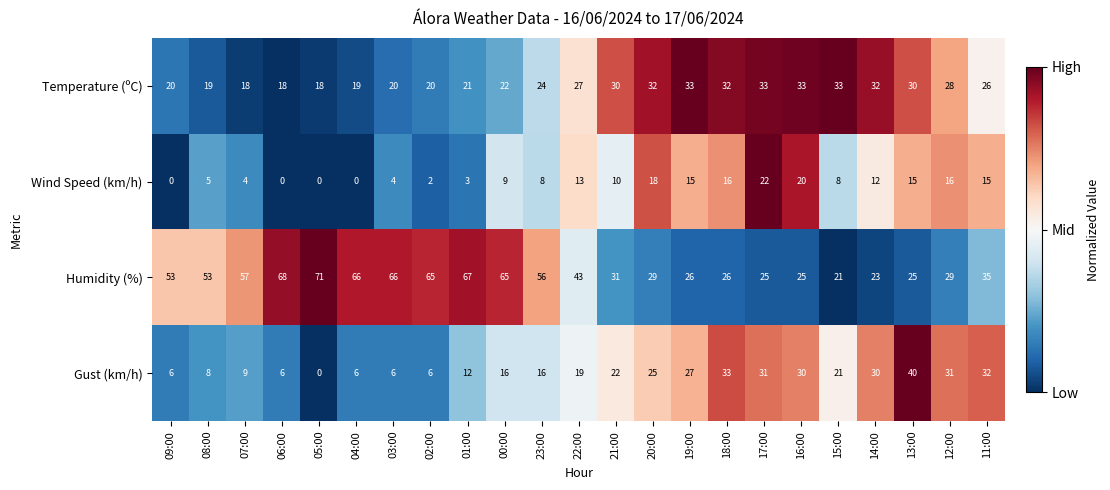

At which category does the chart reach its peak across all series?

05:00